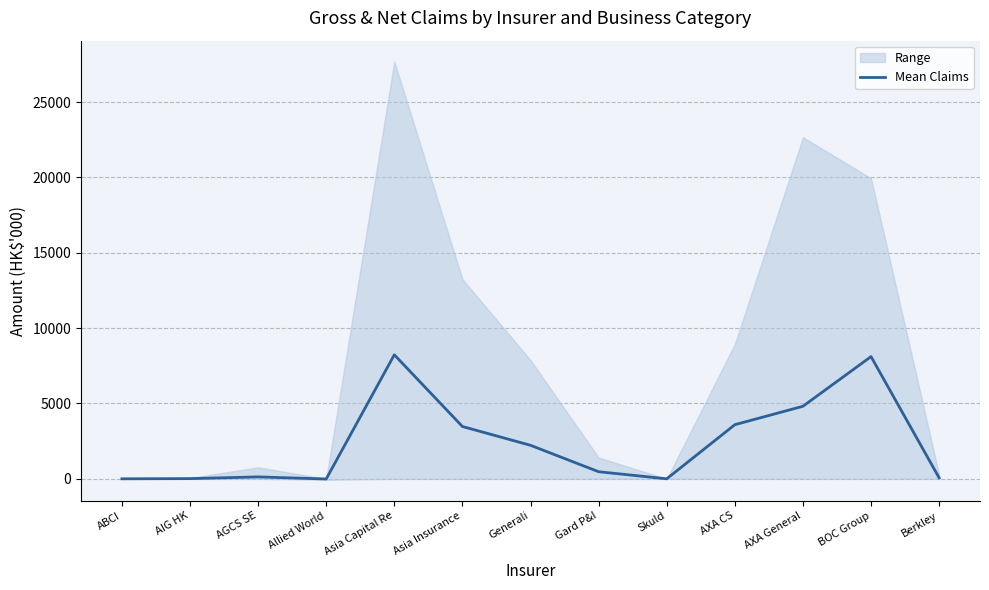

What is the value of the 8th point from the left?

470.7